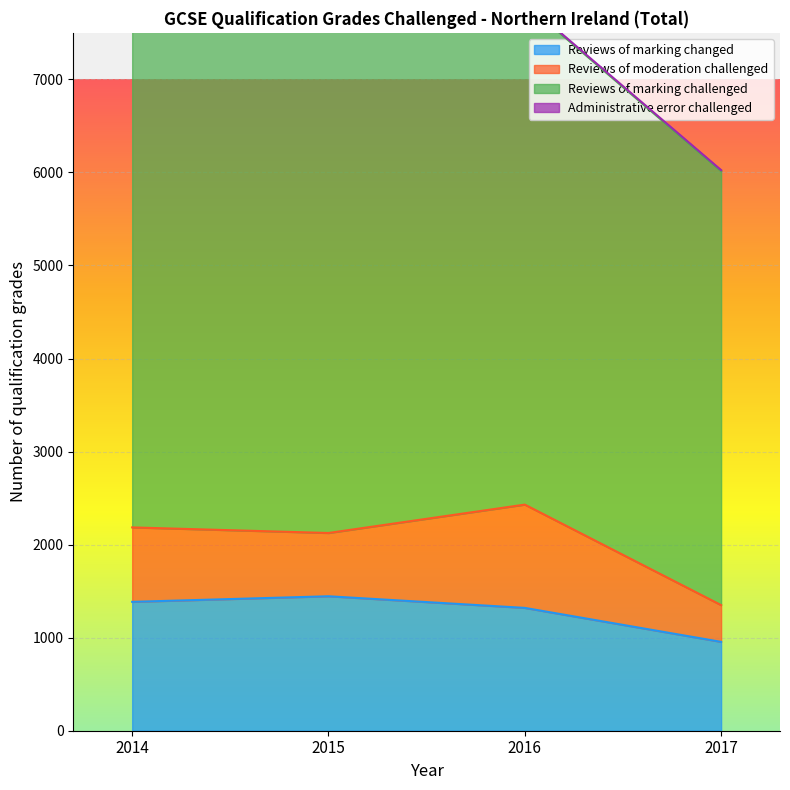

The Reviews of moderation challenged series shows 800 at 2014. True or false?

True